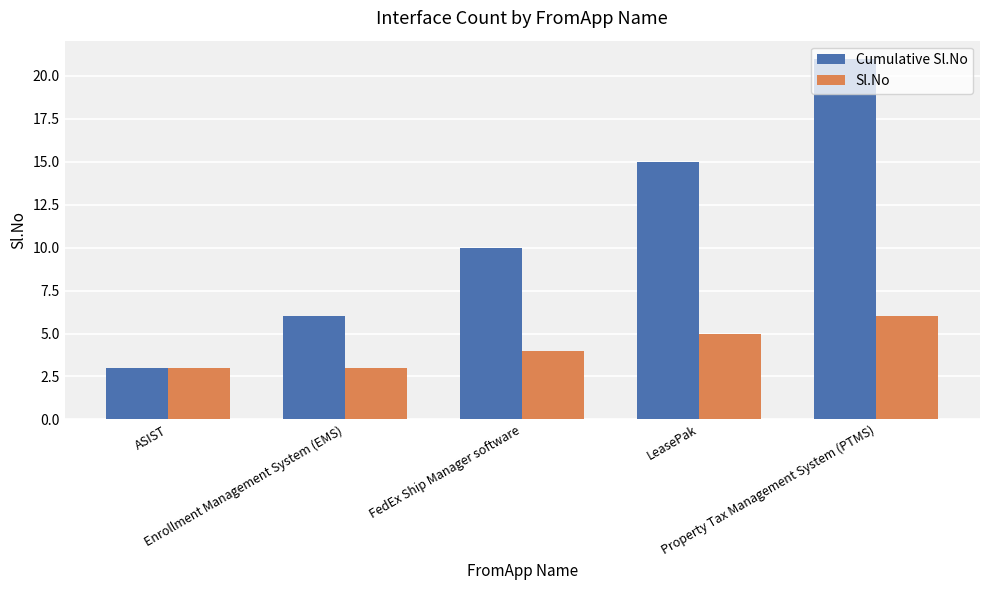

What is the sum of all Cumulative Sl.No values?

55